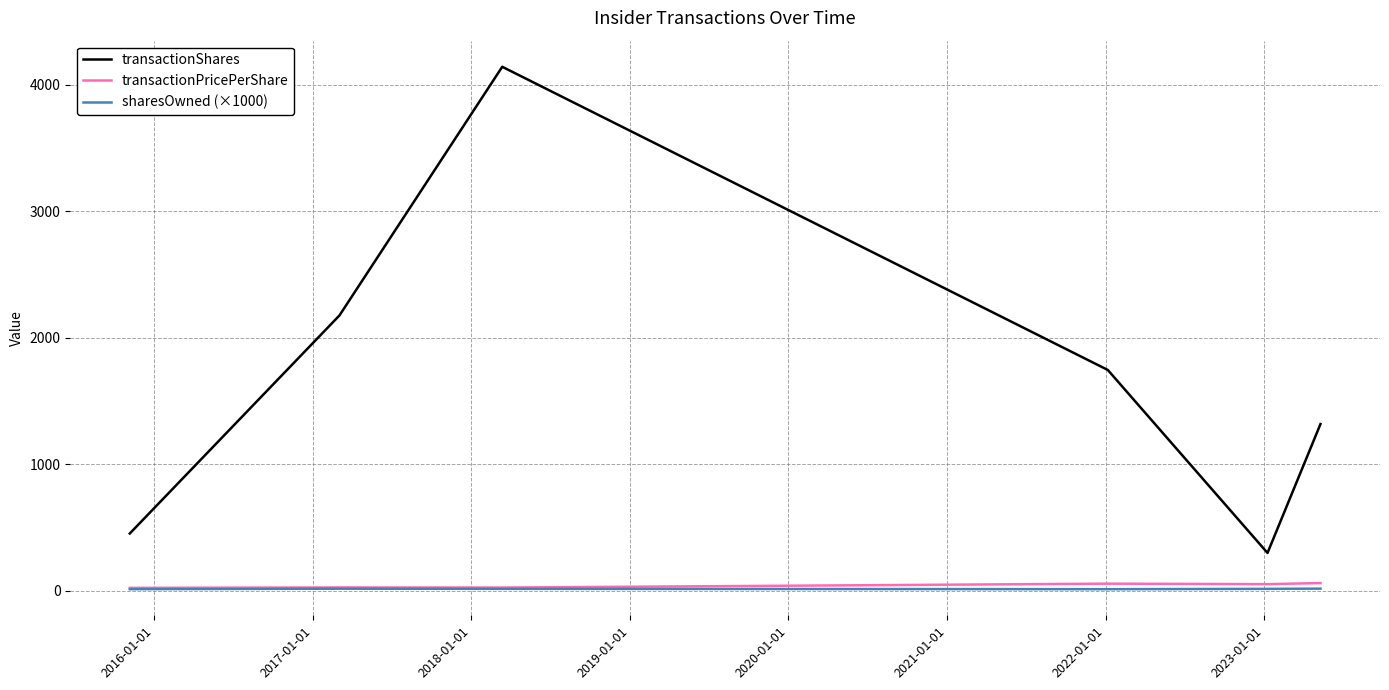

Which series has the largest total across all categories?

transactionShares